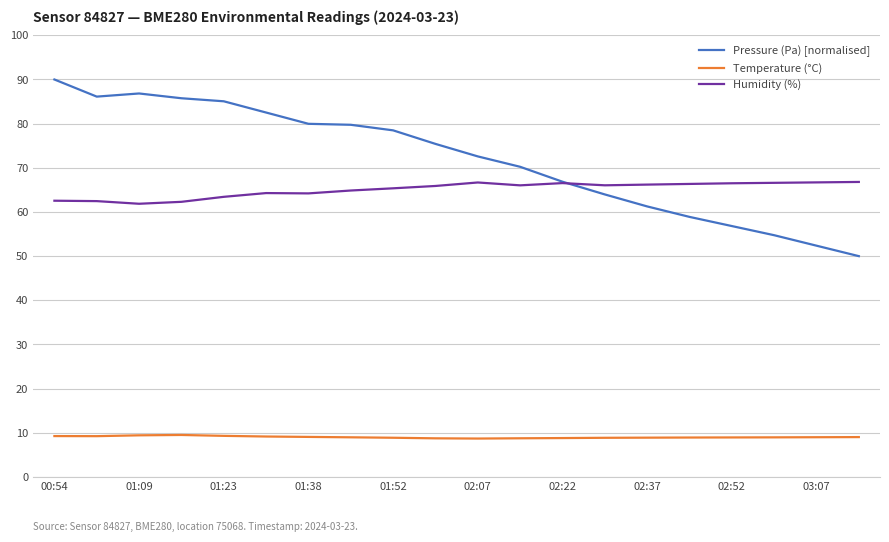

What are all the series names shown in the legend?

Pressure (Pa) [normalised], Temperature (°C), Humidity (%)